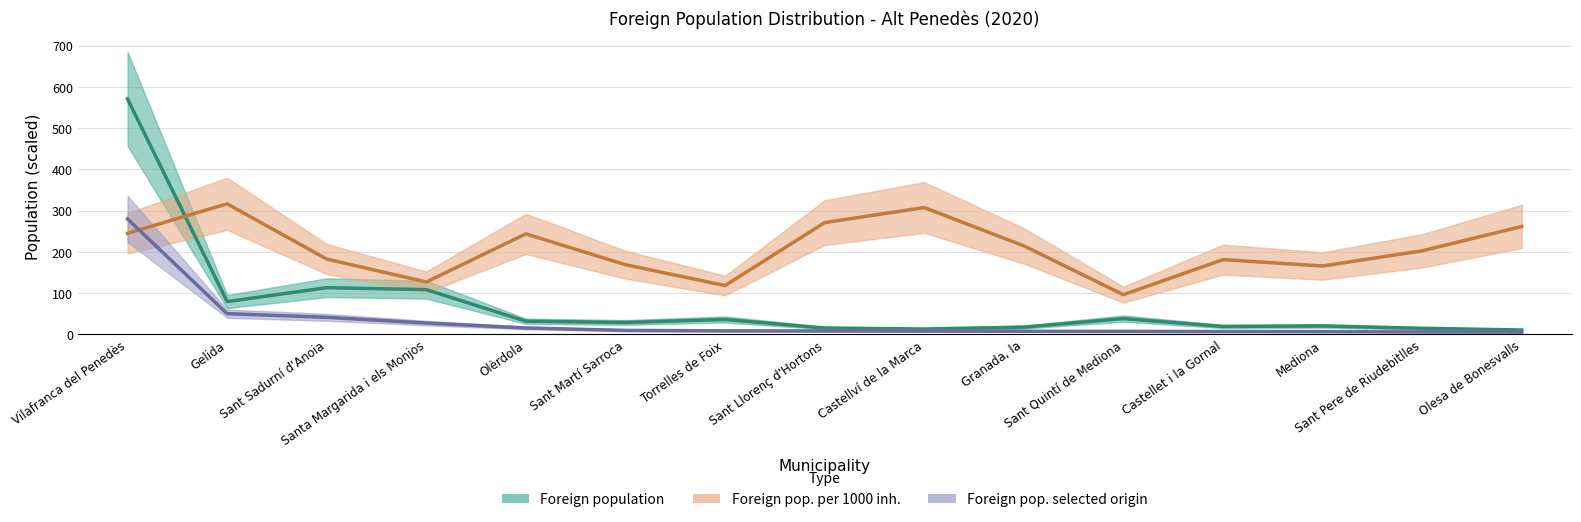

In Foreign population per 1000, how many points are higher than both neighbors (excluding endpoints)?

4